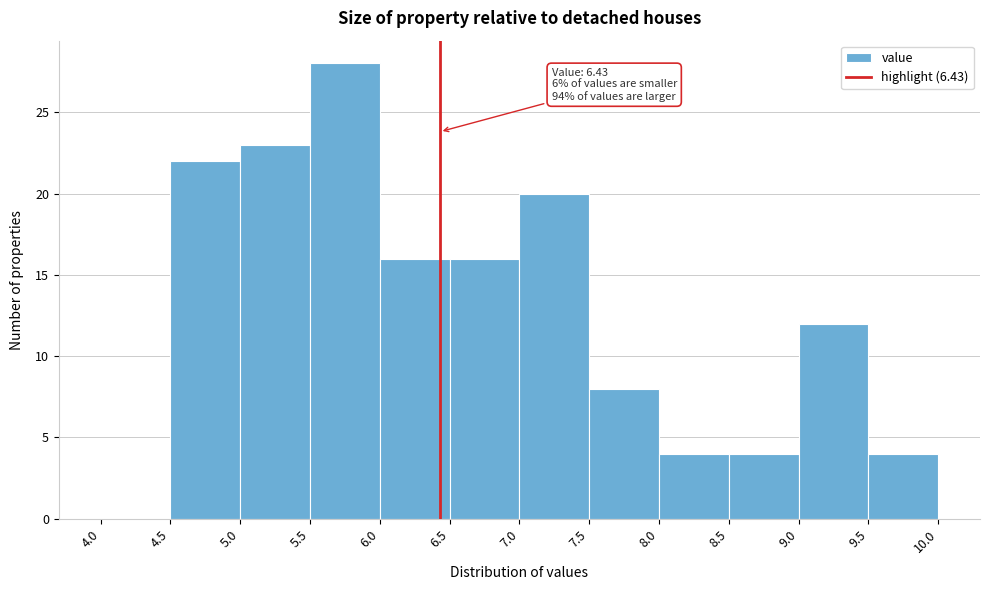

Over which range of the x-axis is the bar tallest?

5.5 to 6.0